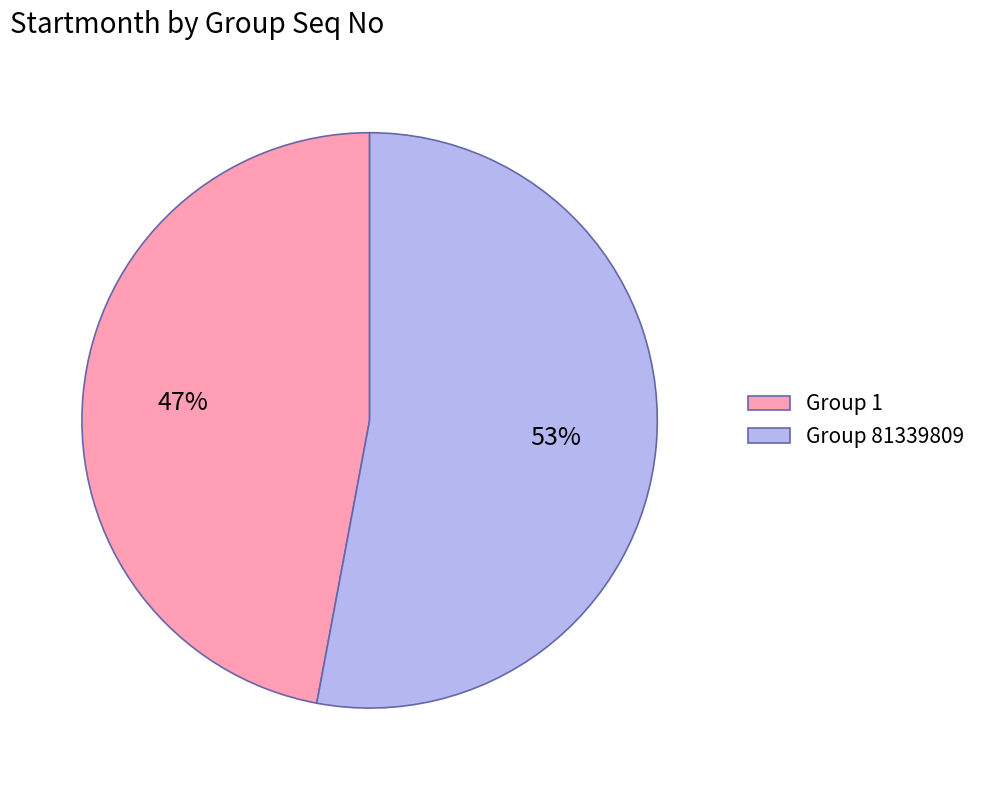

True or false: Group 1 accounts for 53% of the total.

False